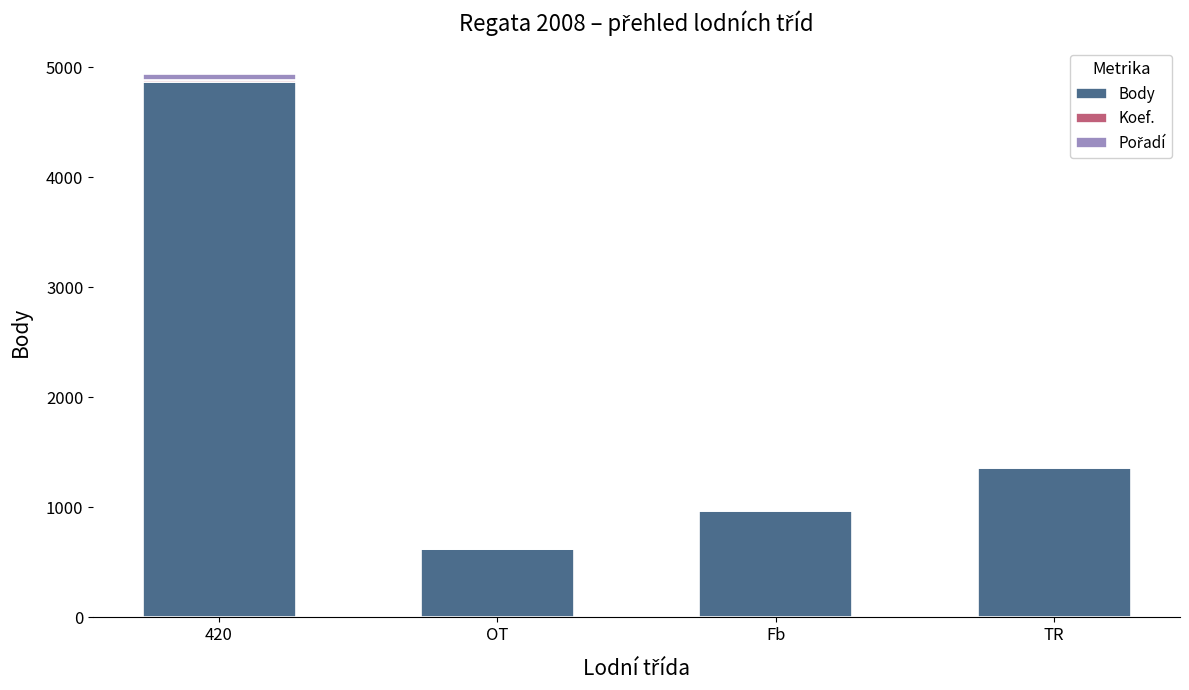

What is the highest value of the Body series?

4867